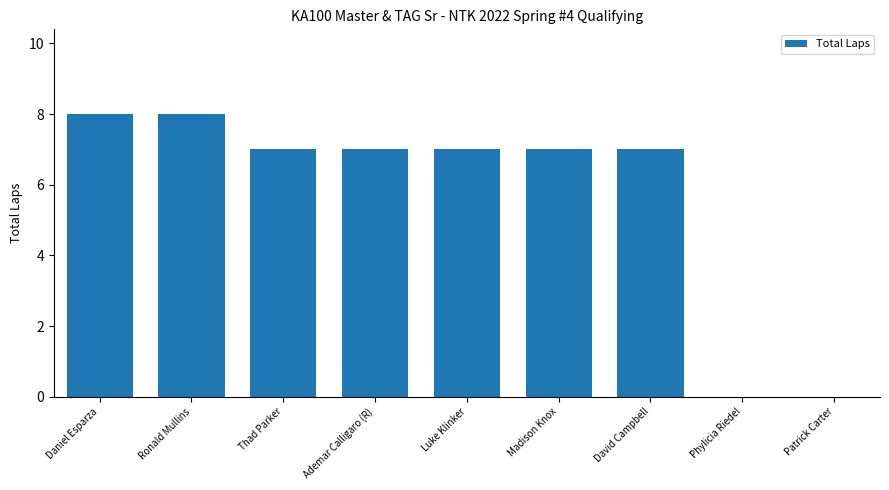

Does the chart contain stacked bars?

No